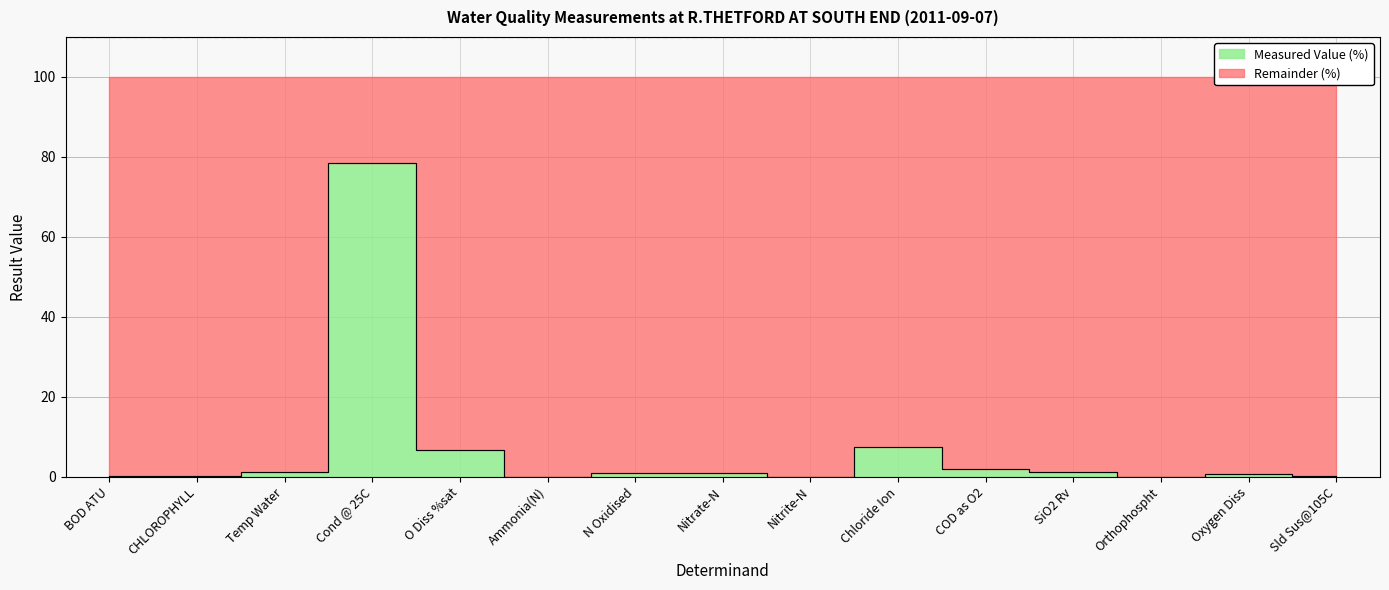

What is the change in value from Ammonia(N) to COD as O2?

+1.9